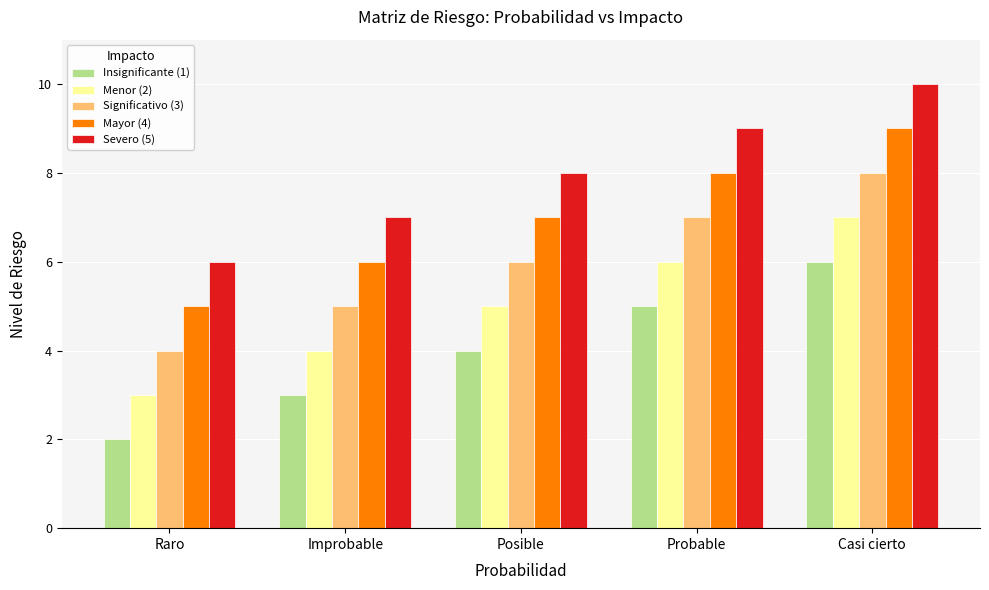

The value of Severo (5) at Posible is 8. True or false?

True